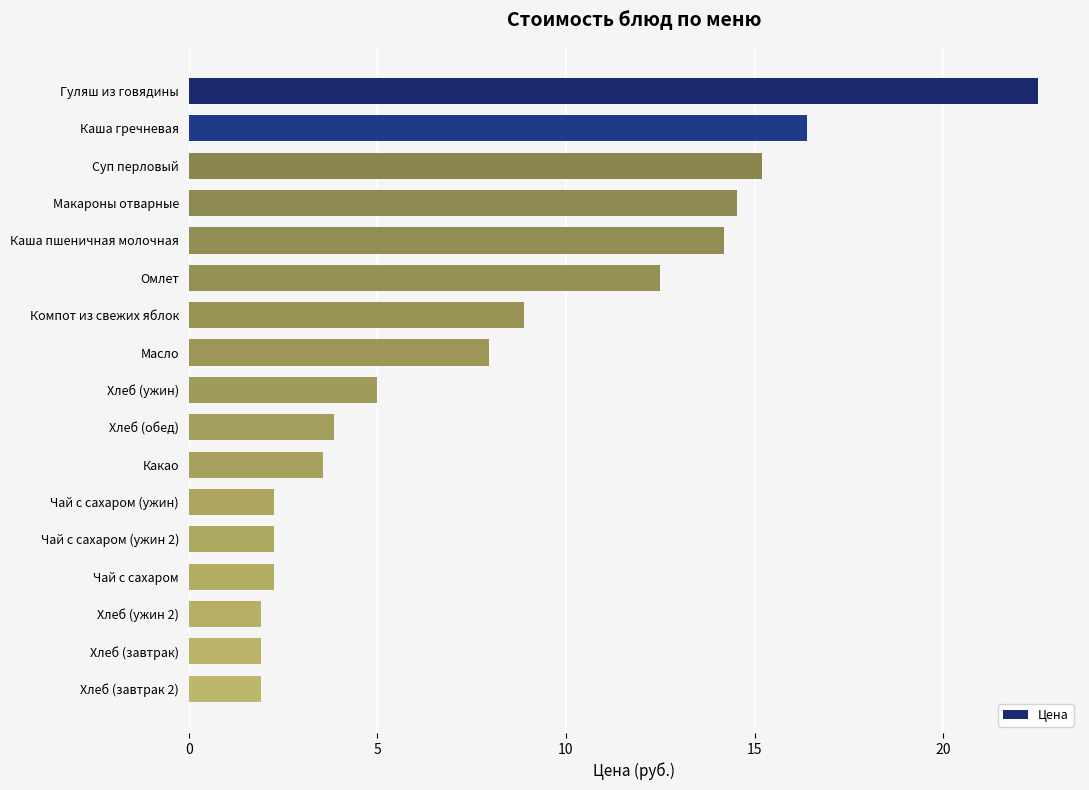

True or false: the data shows 1.9 at Хлеб (завтрак 2).

True